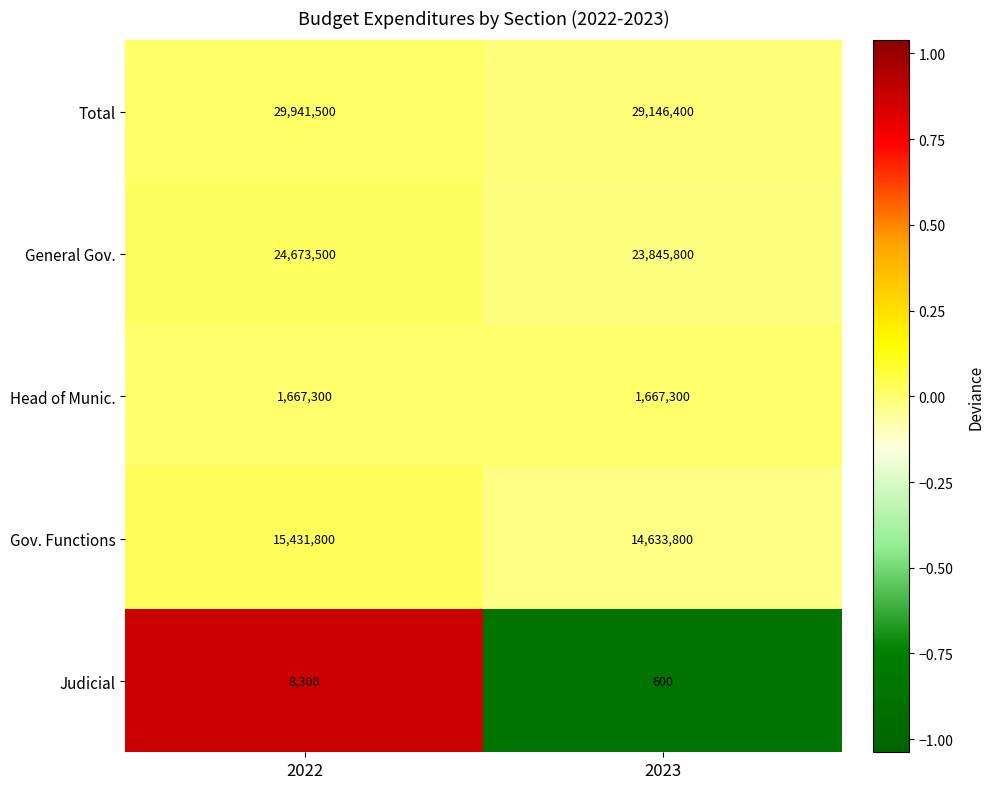

What is the spread (max minus min) of values at 2022?

29933200